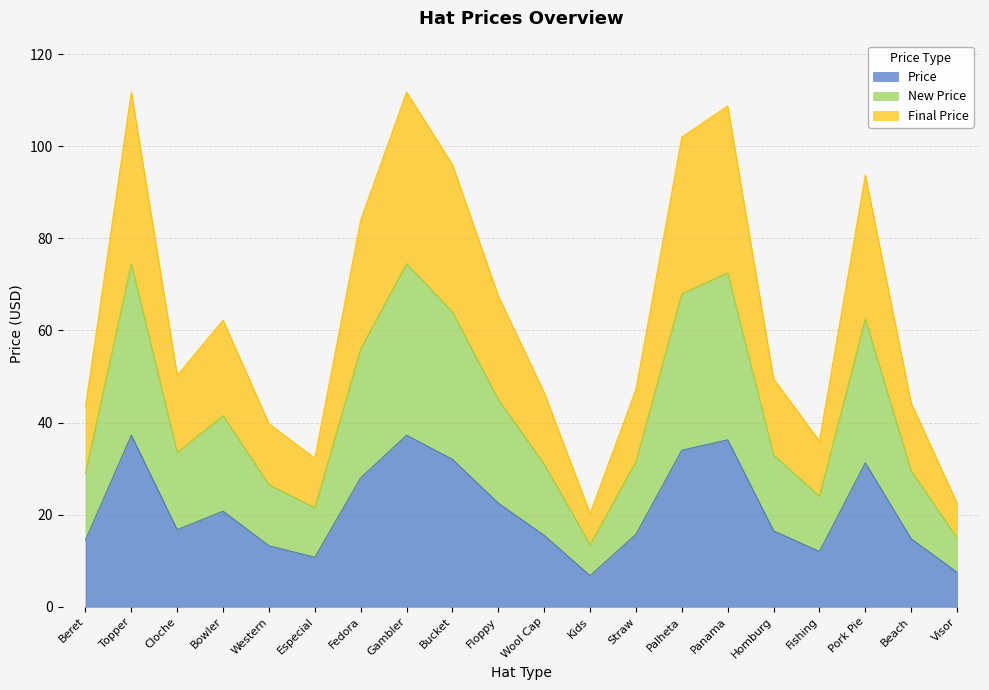

True or false: Final Price and New Price cross at least once.

False